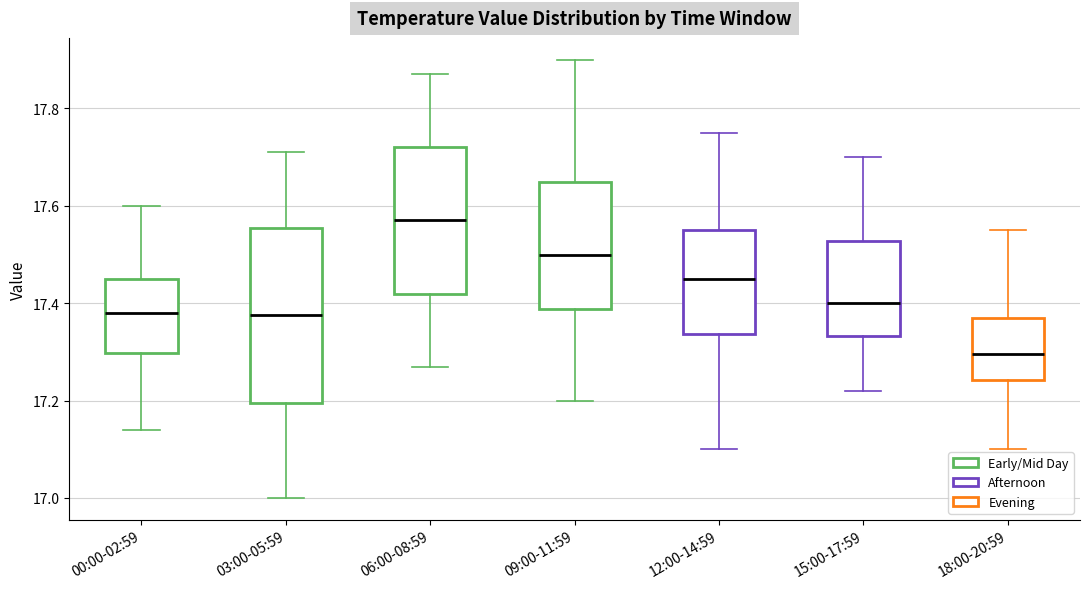

Comparing the boxes themselves (not the whiskers), which one is the tallest?

03:00-05:59